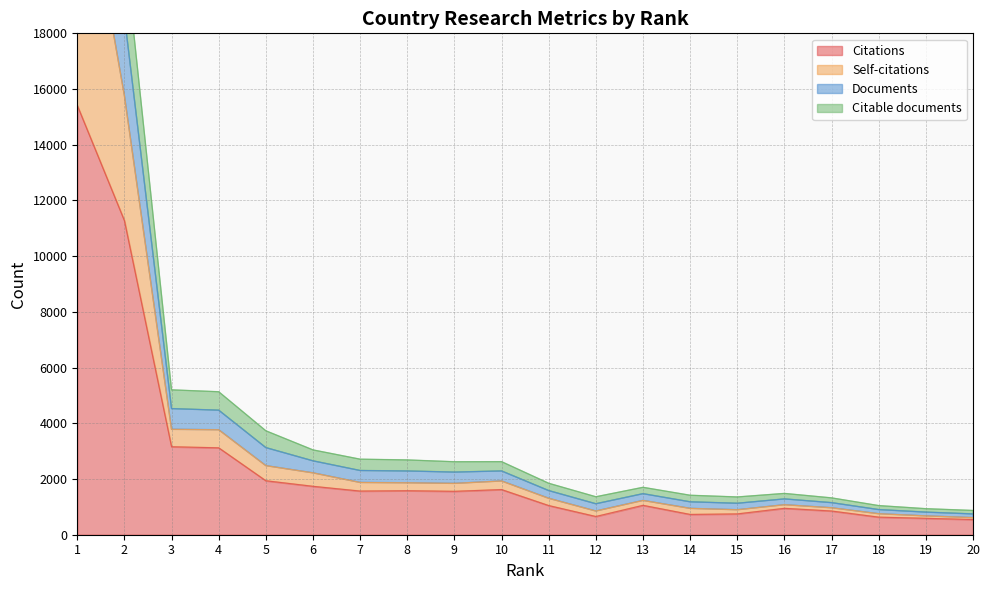

Which category has the lowest value in the Documents series?

20